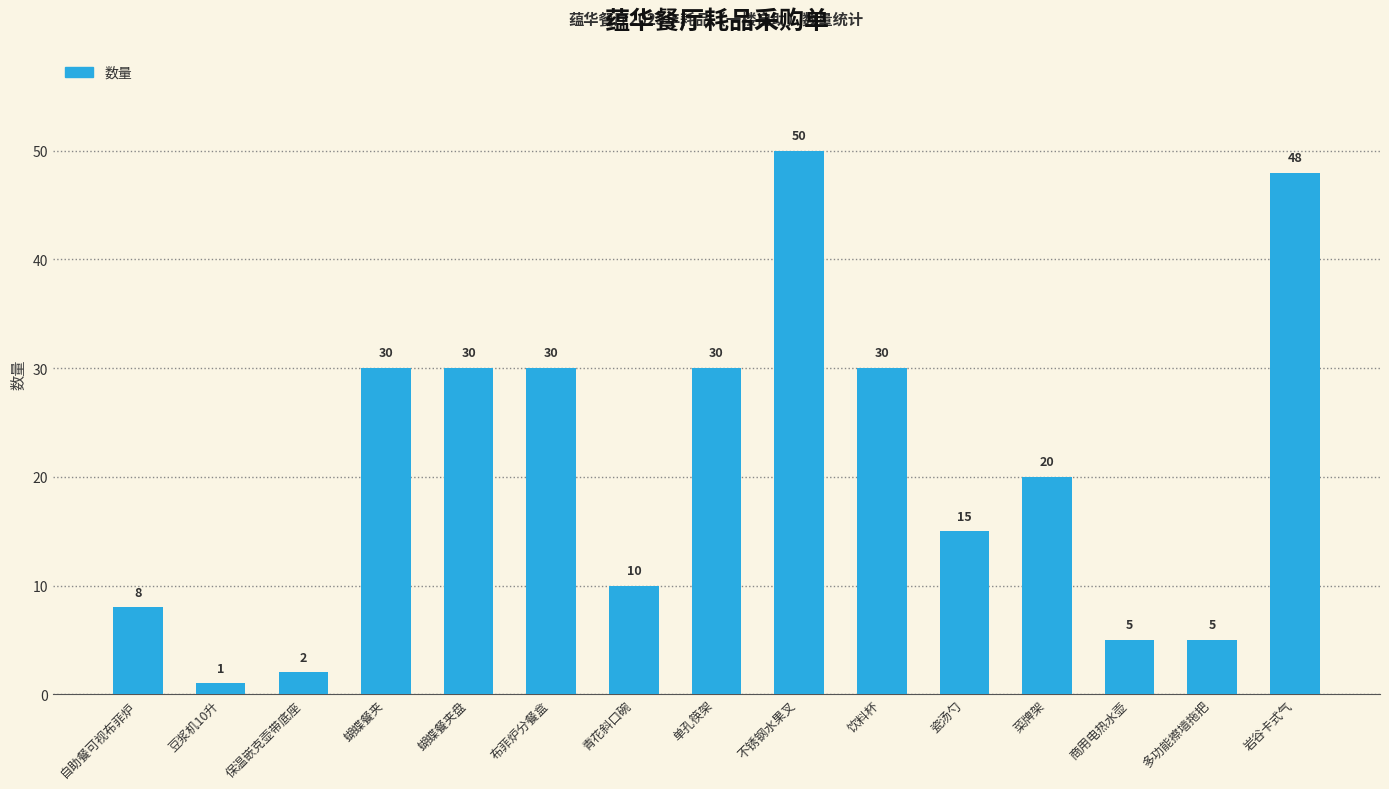

How many distinct data groups are displayed?

1